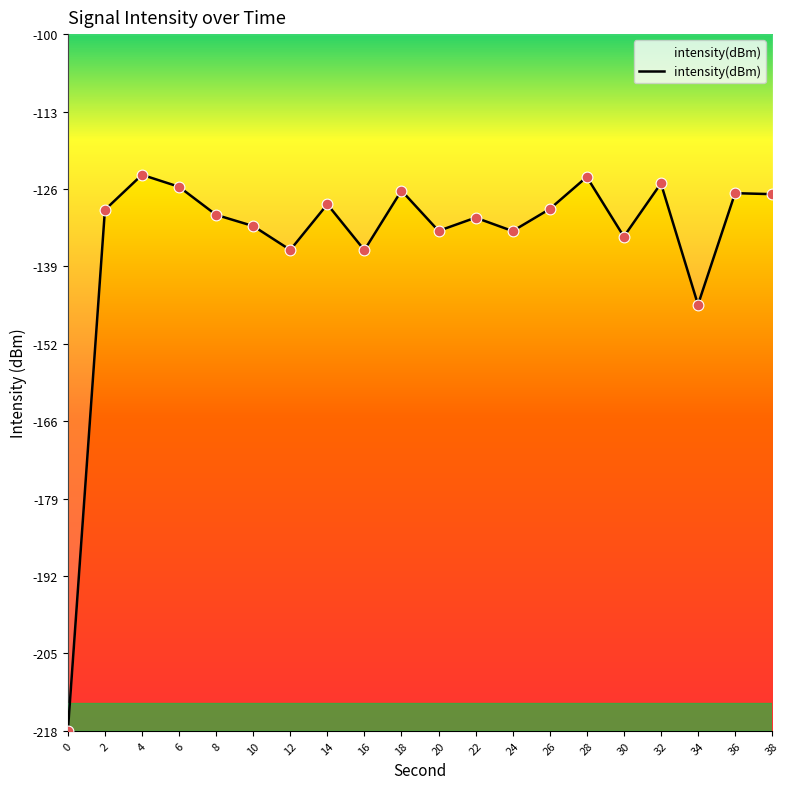

Between 38 and 22, which is larger?

38